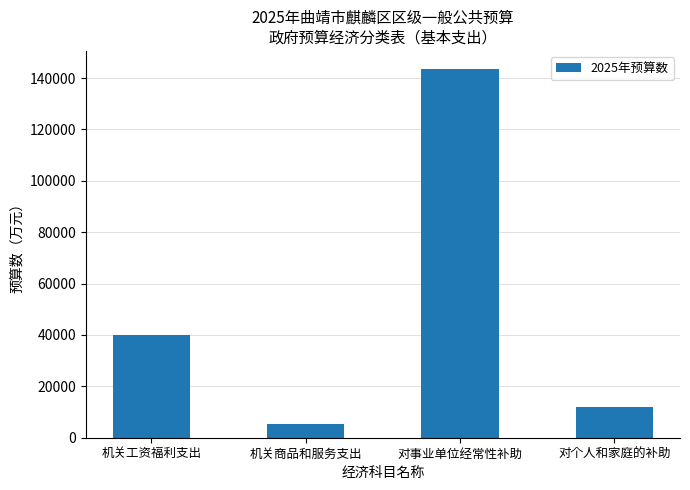

True or false: the data shows 11879 at 对个人和家庭的补助.

True